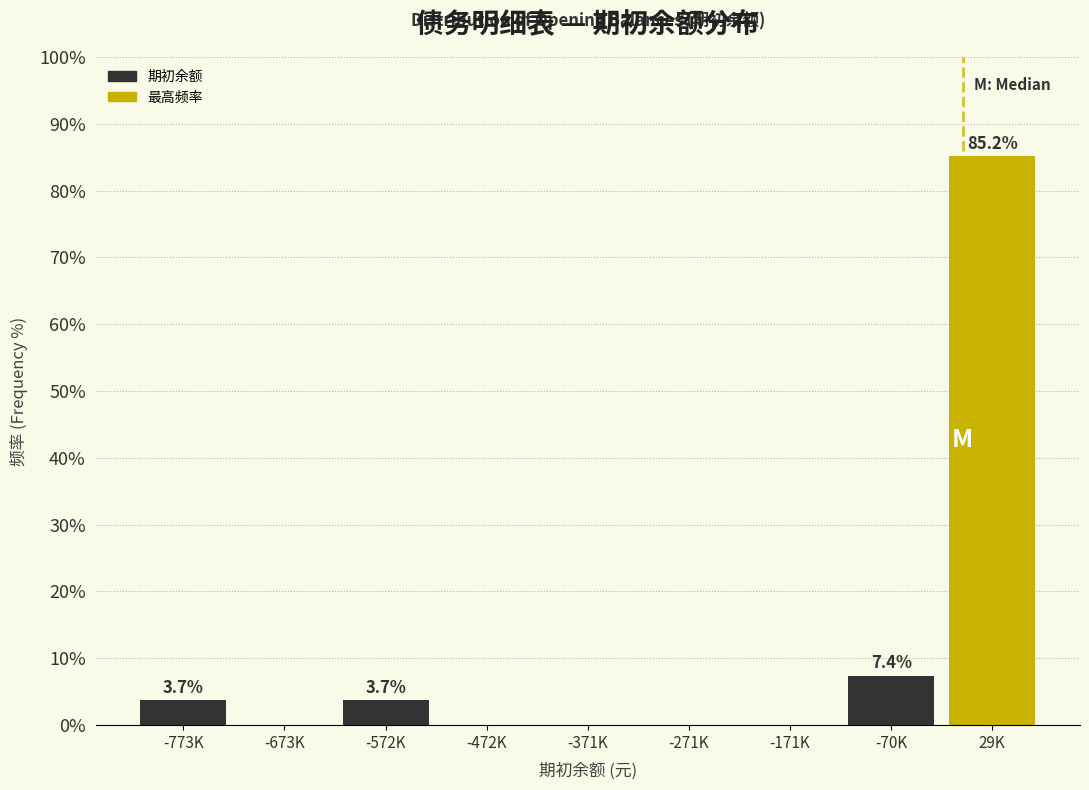

Reading left to right, list all the values displayed in this chart.

-773K=3.7	-673K=0.0	-572K=3.7	-472K=0.0	-371K=0.0	-271K=0.0	-171K=0.0	-70K=7.4	29K=85.2